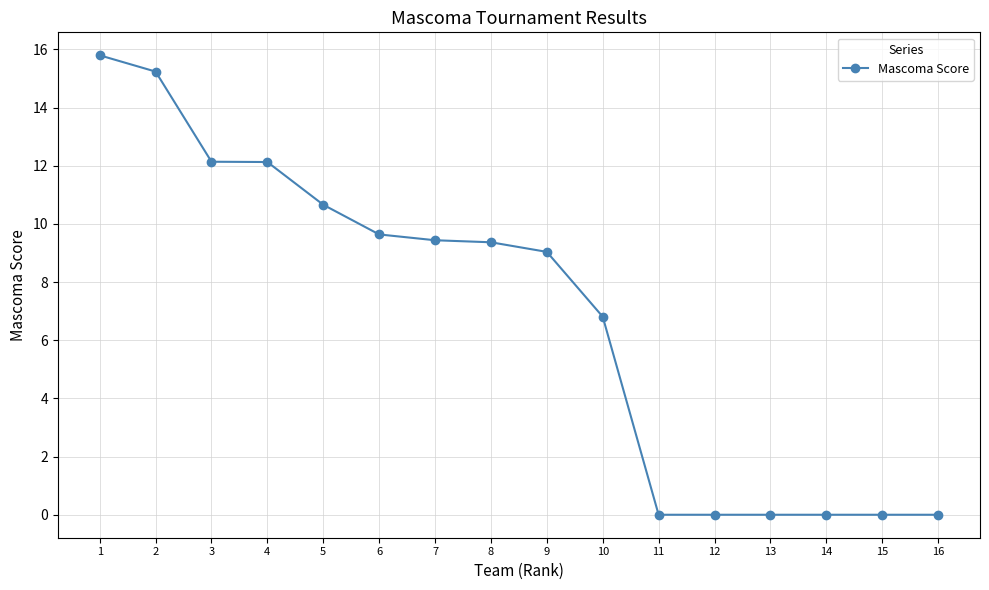

The chart shows a value of 0.0 at 13. True or false?

True